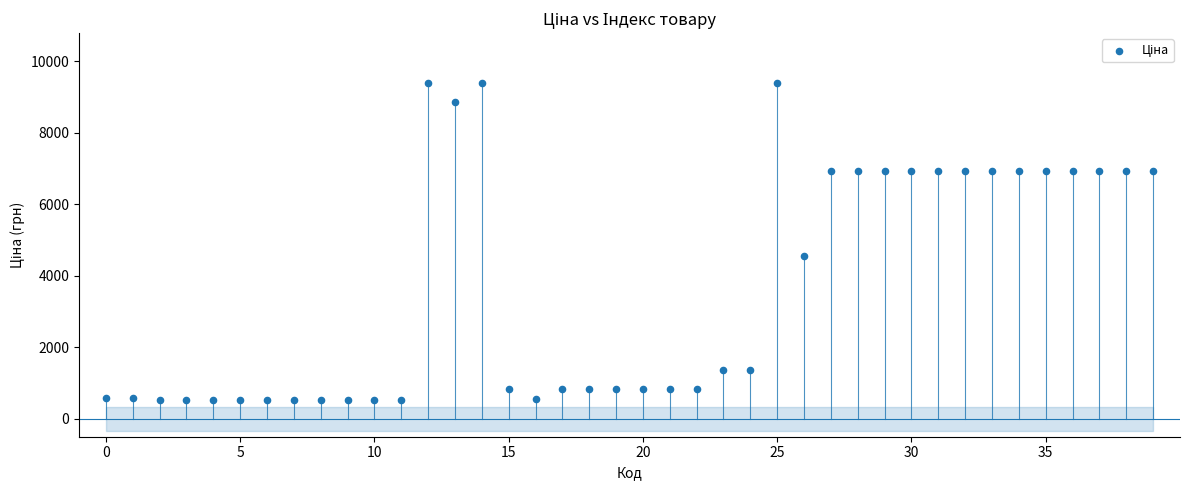

What Y value in the scatter plot is closest to 4961?

4561.9